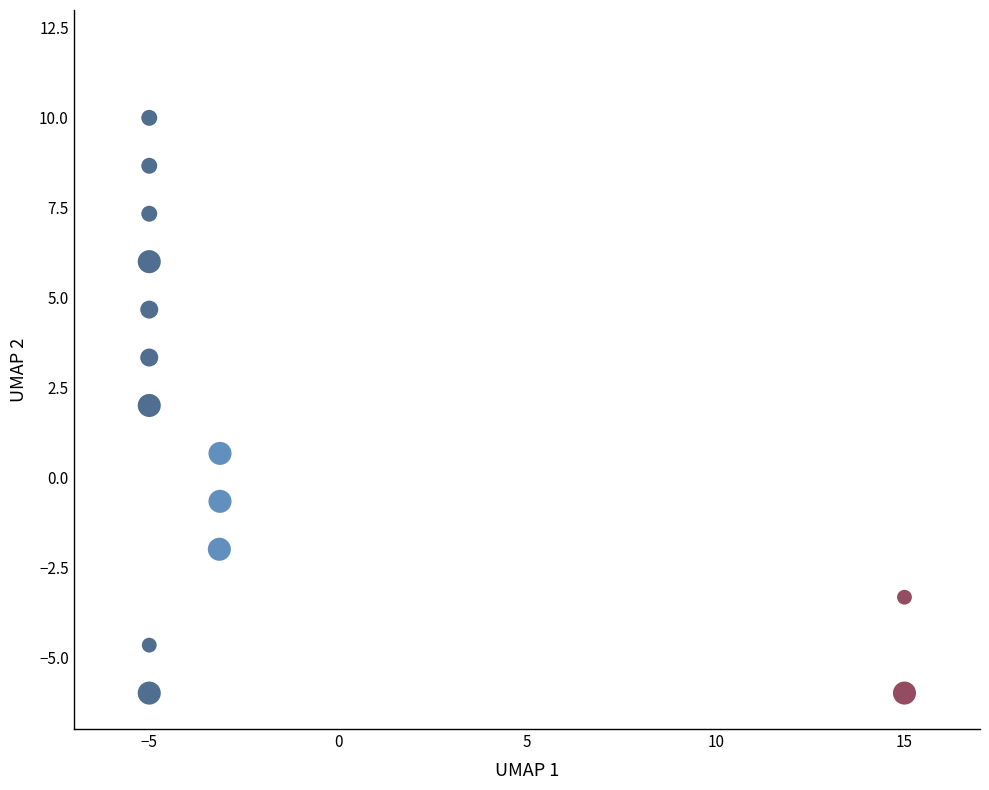

What is the range of Y values (max minus min)?

16.0